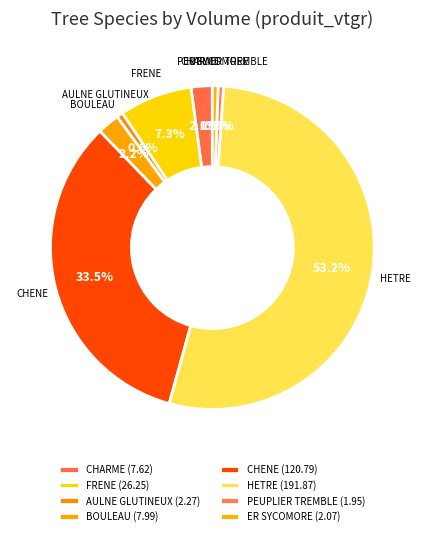

Which slice is the smallest?

PEUPLIER TREMBLE